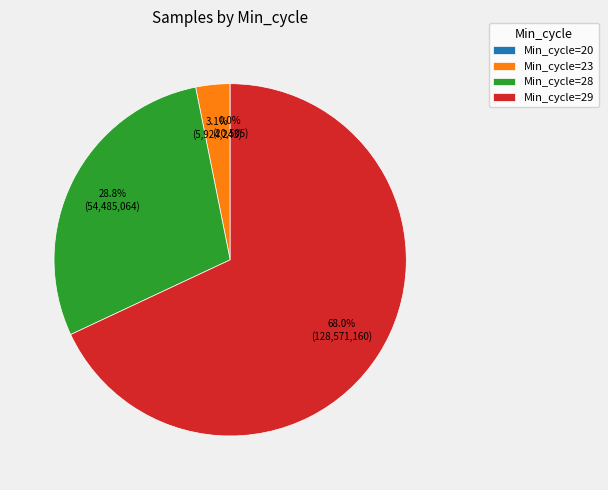

Which slice is the largest?

Min_cycle=29